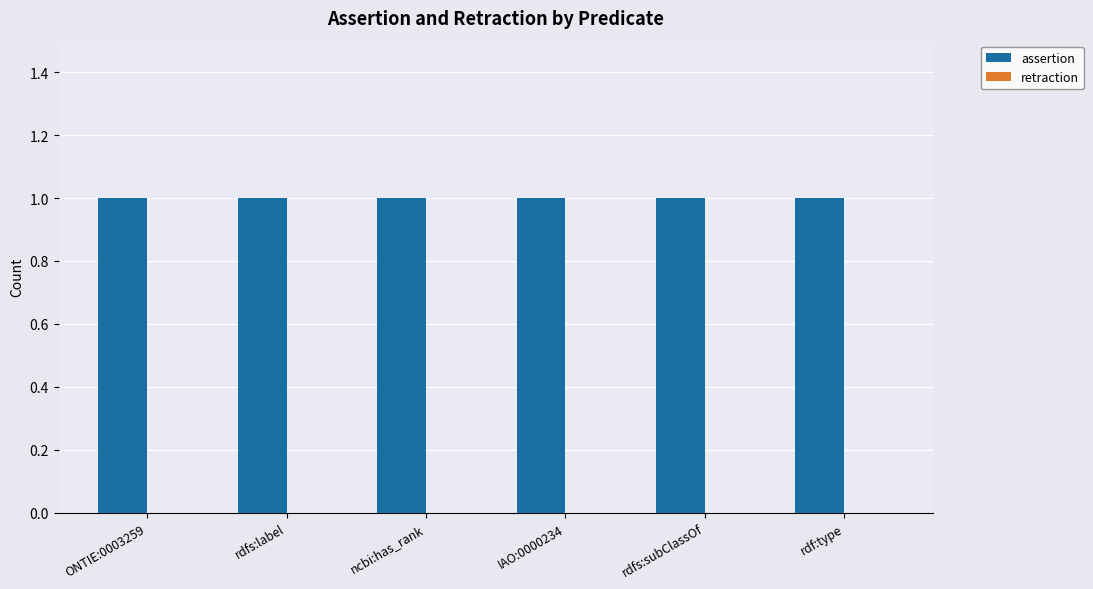

Are the bars horizontal?

No